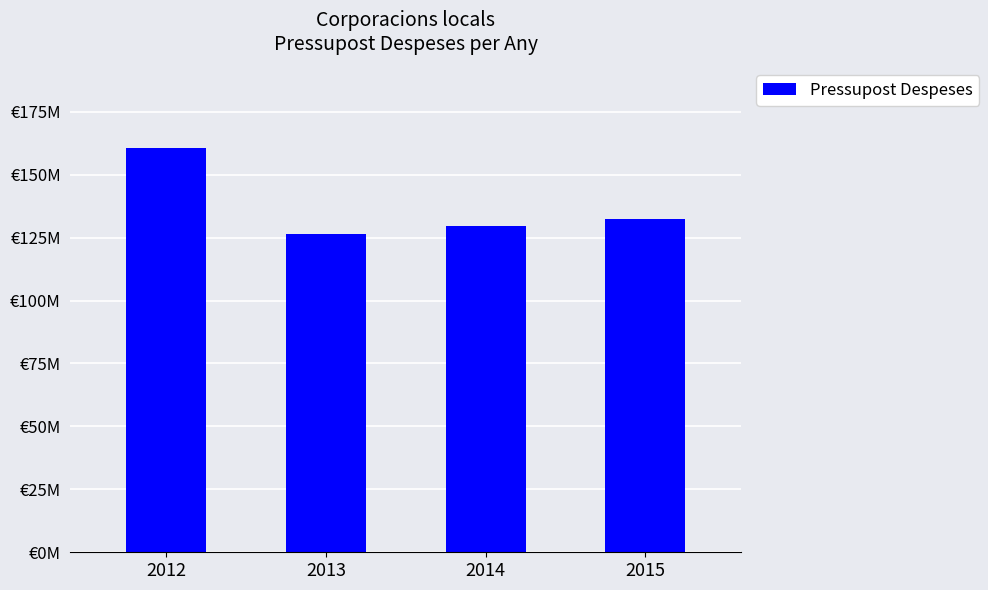

Does the chart contain any negative values?

No